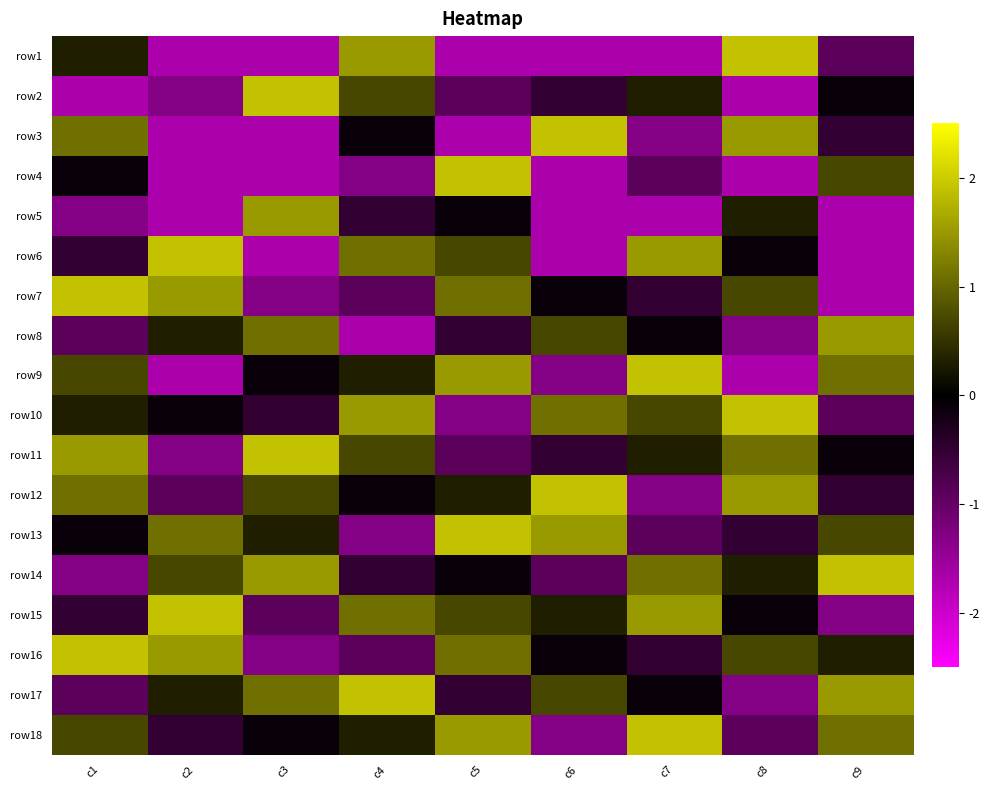

What is the maximum value shown in the chart?

1.9